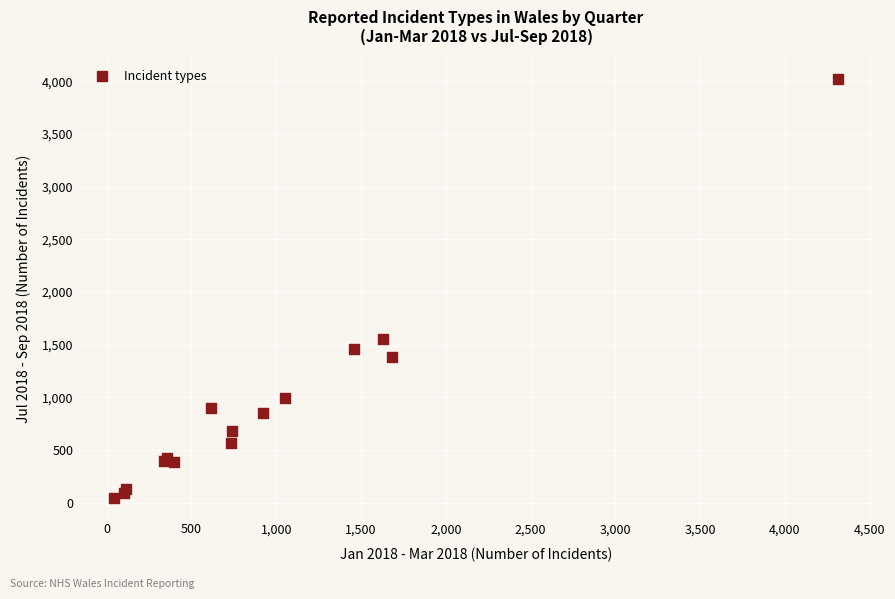

What Y value in the scatter plot is closest to 2033?

1548